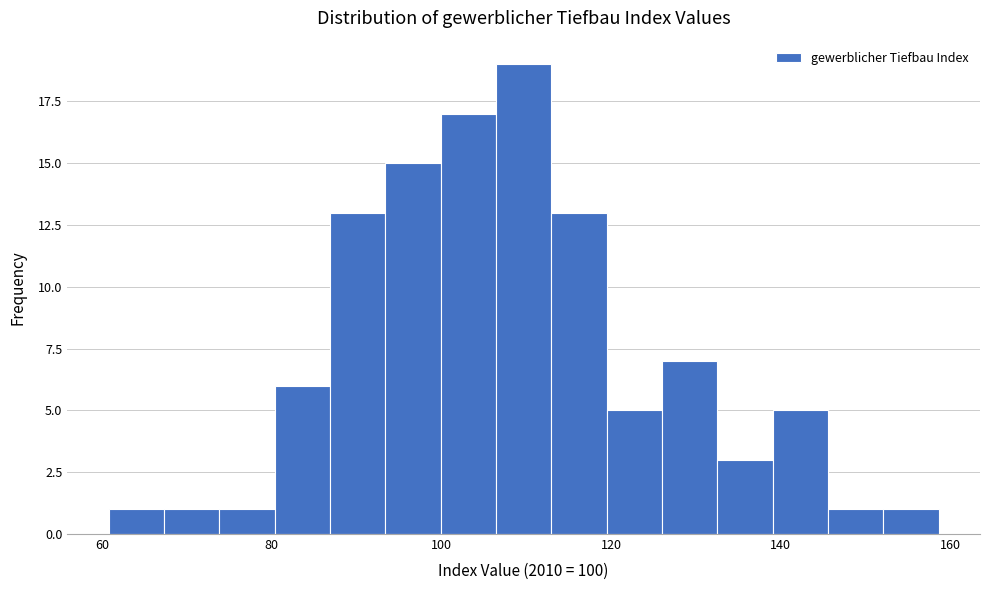

Read against the x-axis, roughly where is the centre of the tallest bar?

110